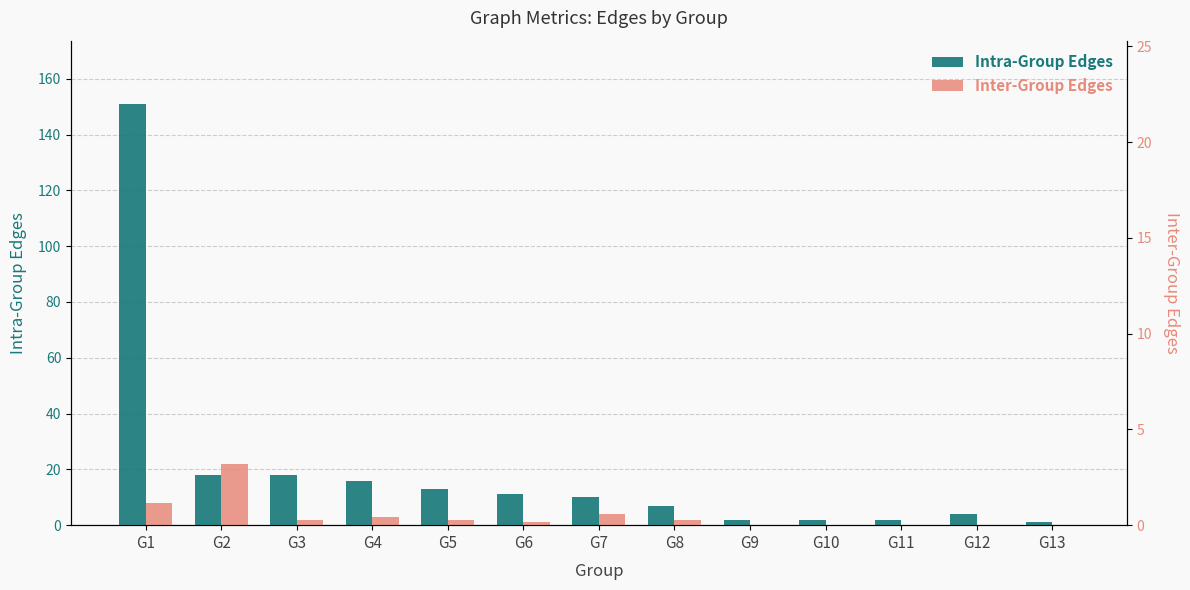

What is the value of the Intra-Group Edges bar at the 9th from the left?

2